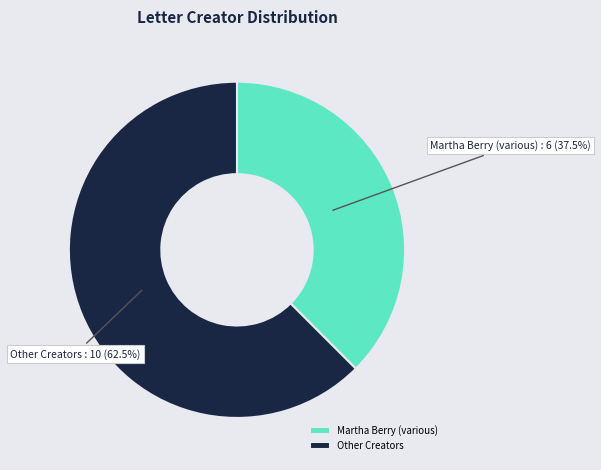

Rank the categories by value from highest to lowest.

Other Creators, Martha Berry (various)